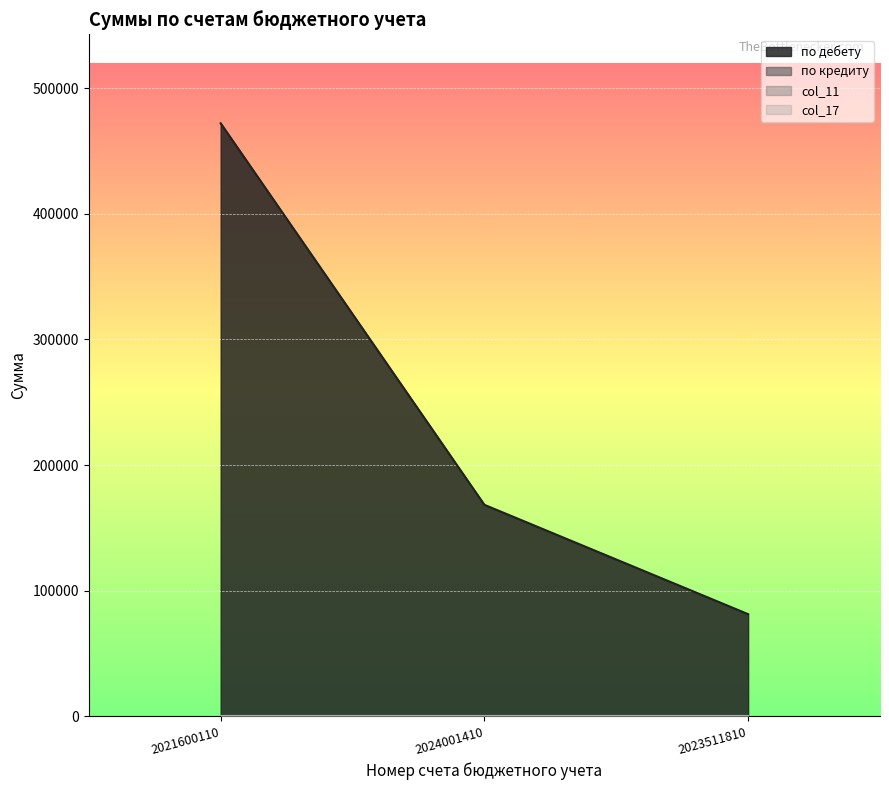

Reading left to right, extract all data points from this chart.

по дебету: 2021600110=471968	2024001410=168328	2023511810=81312
по кредиту: 2021600110=0	2024001410=0	2023511810=0
col_11: 2021600110=150	2024001410=150	2023511810=150
col_17: 2021600110=151	2024001410=151	2023511810=151